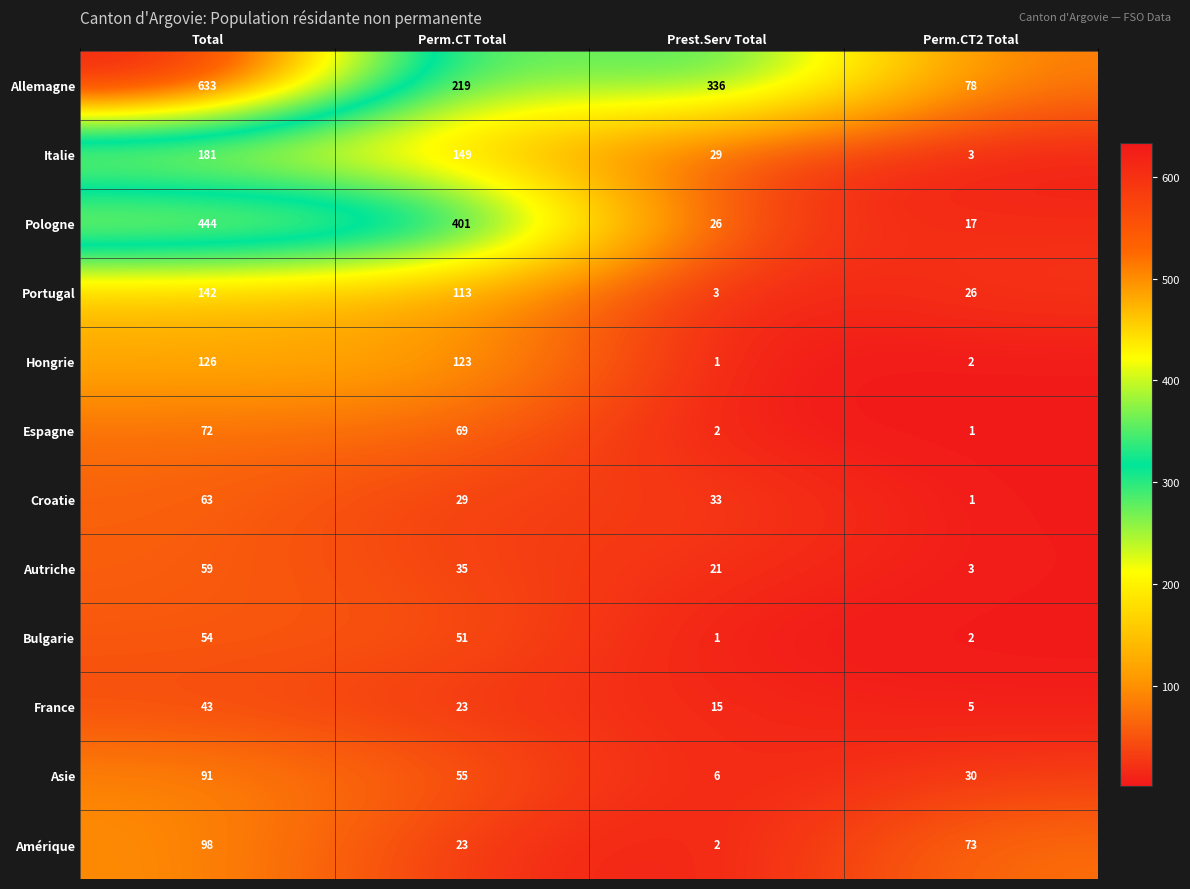

Is it true that Pologne equals 401 at Perm.CT Total?

True